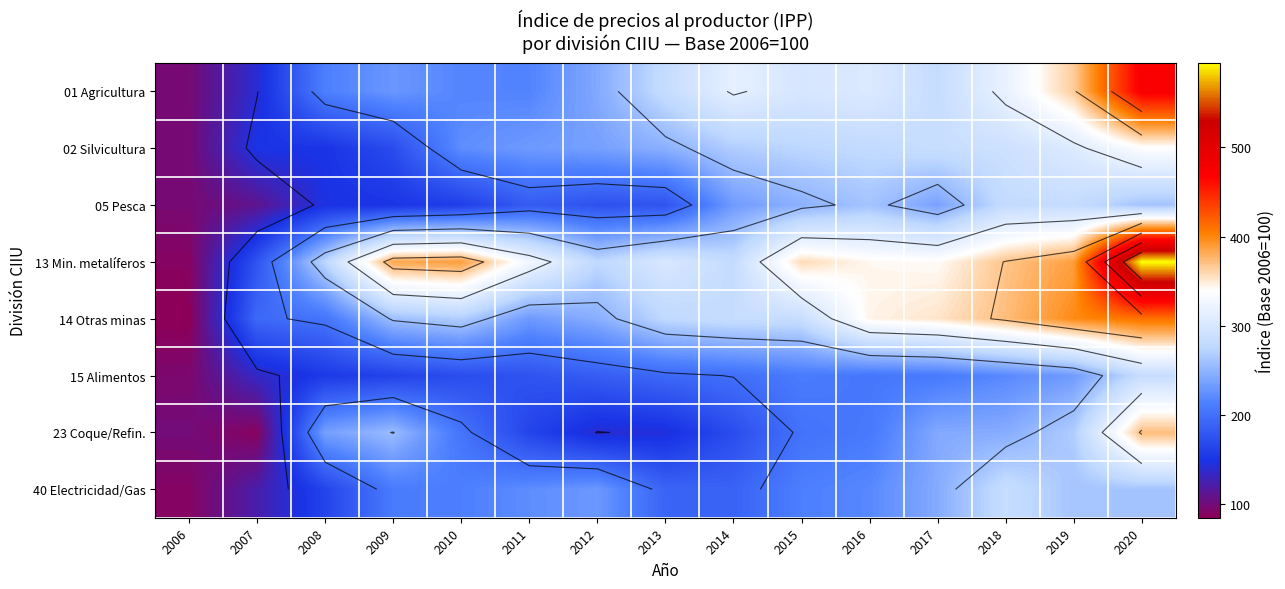

Which series has the largest total across all categories?

13 Min. metalíferos